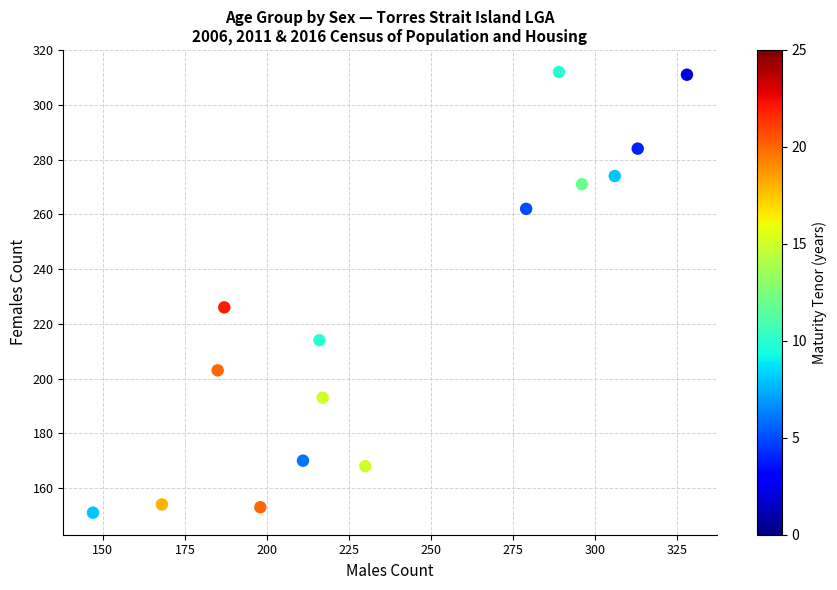

What Y value in the scatter plot is closest to 231?

226